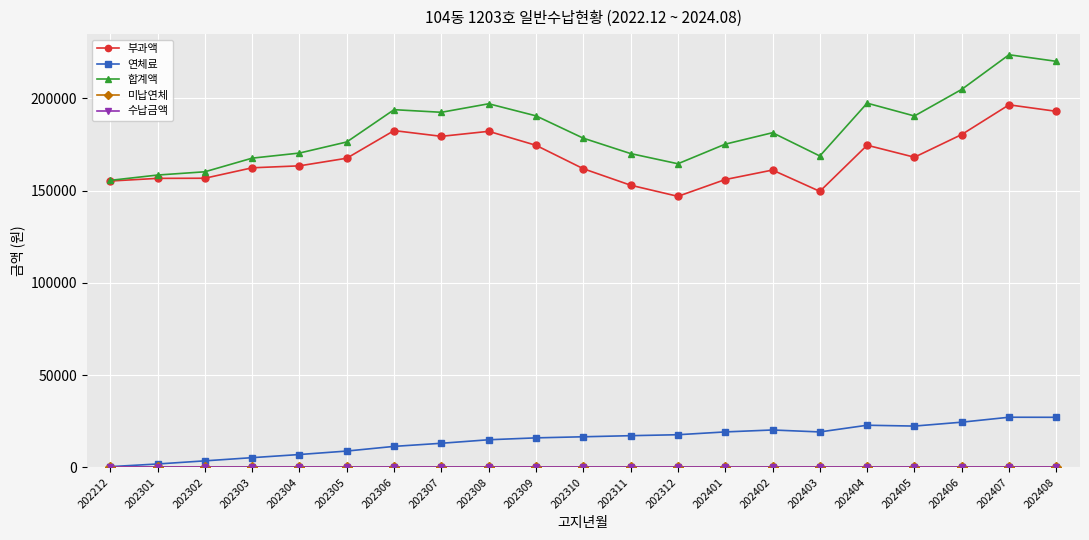

Which series has the largest total across all categories?

합계액